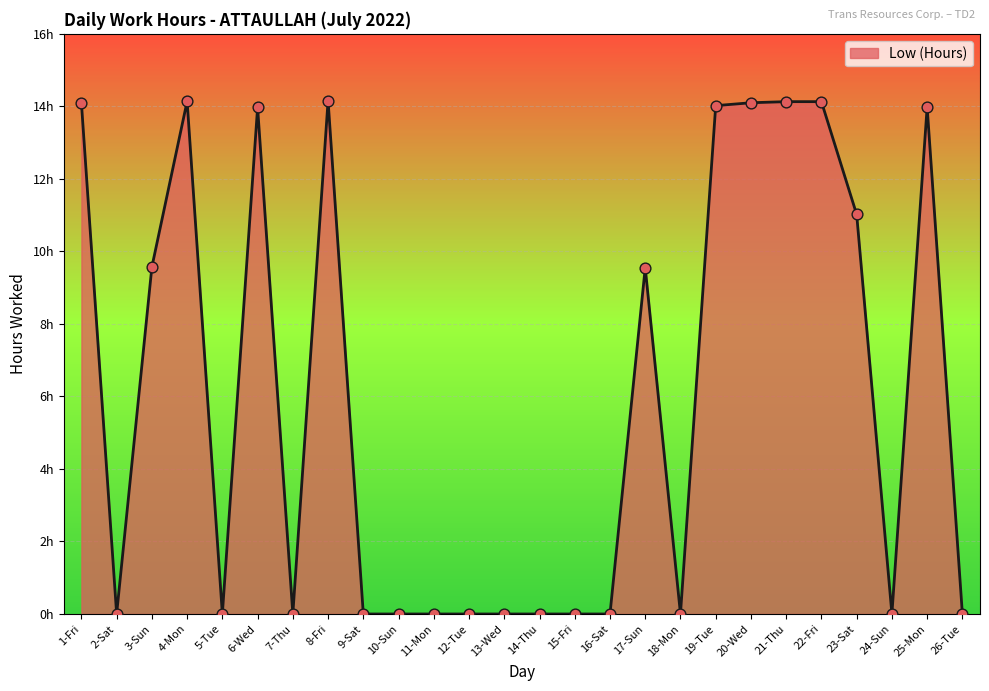

Between 11-Mon and 4-Mon, which is larger?

4-Mon